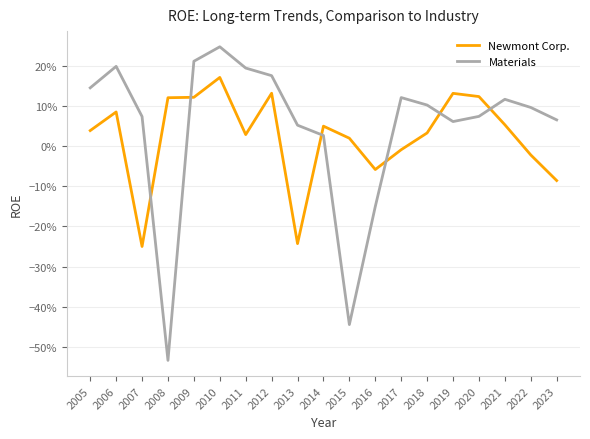

Reading left to right, list all the values displayed in this chart.

Newmont Corp.: 2005=0.0	2006=0.1	2007=-0.2	2008=0.1	2009=0.1	2010=0.2	2011=0.0	2012=0.1	2013=-0.2	2014=0.0	2015=0.0	2016=-0.1	2017=-0.0	2018=0.0	2019=0.1	2020=0.1	2021=0.1	2022=-0.0	2023=-0.1
Materials: 2005=0.1	2006=0.2	2007=0.1	2008=-0.5	2009=0.2	2010=0.2	2011=0.2	2012=0.2	2013=0.1	2014=0.0	2015=-0.4	2016=-0.2	2017=0.1	2018=0.1	2019=0.1	2020=0.1	2021=0.1	2022=0.1	2023=0.1